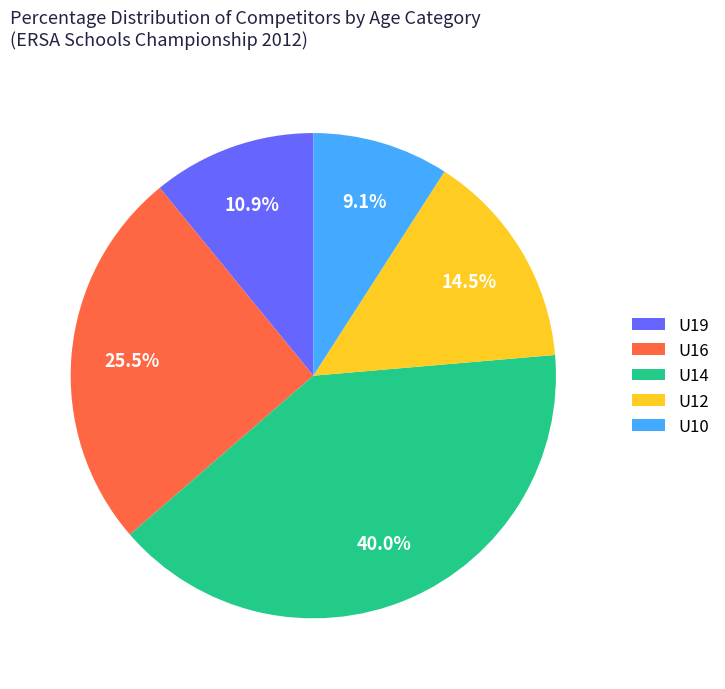

Which category has the biggest portion of the pie?

U14